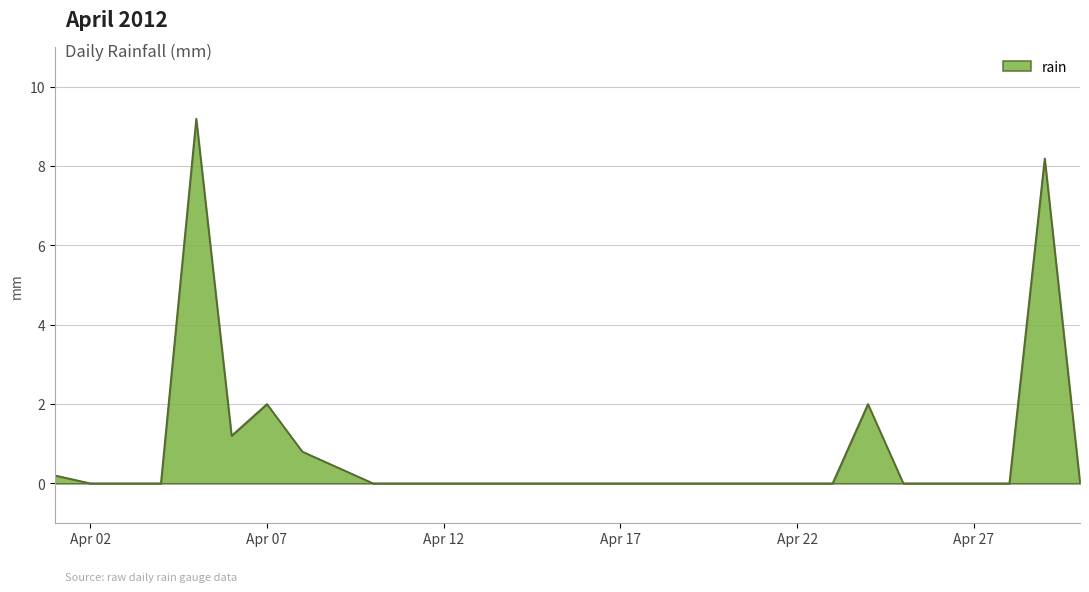

What is the difference between the maximum and minimum values?

9.2